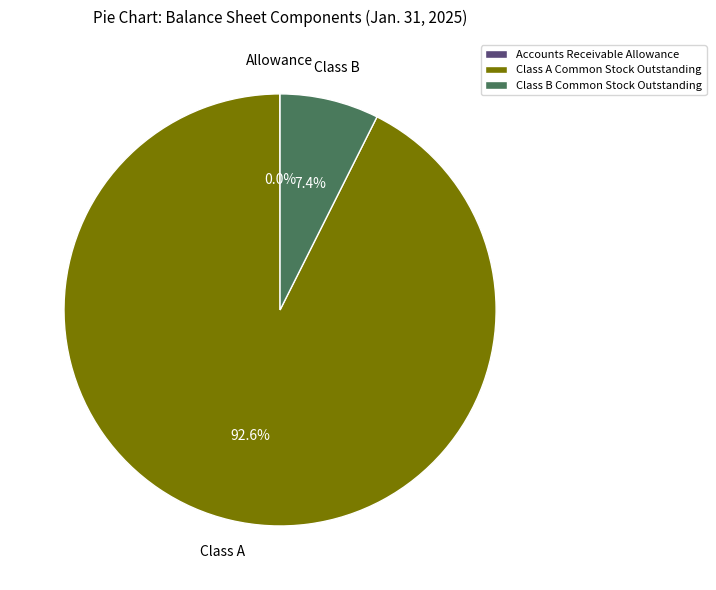

To the nearest percent, what portion does Class A Common Stock Outstanding represent?

93%